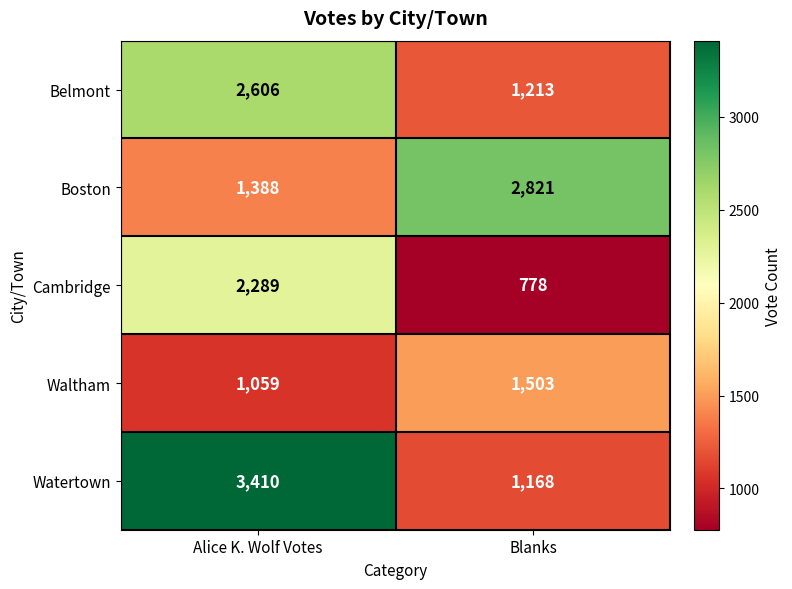

What is the difference between the highest and lowest values at Blanks?

2043